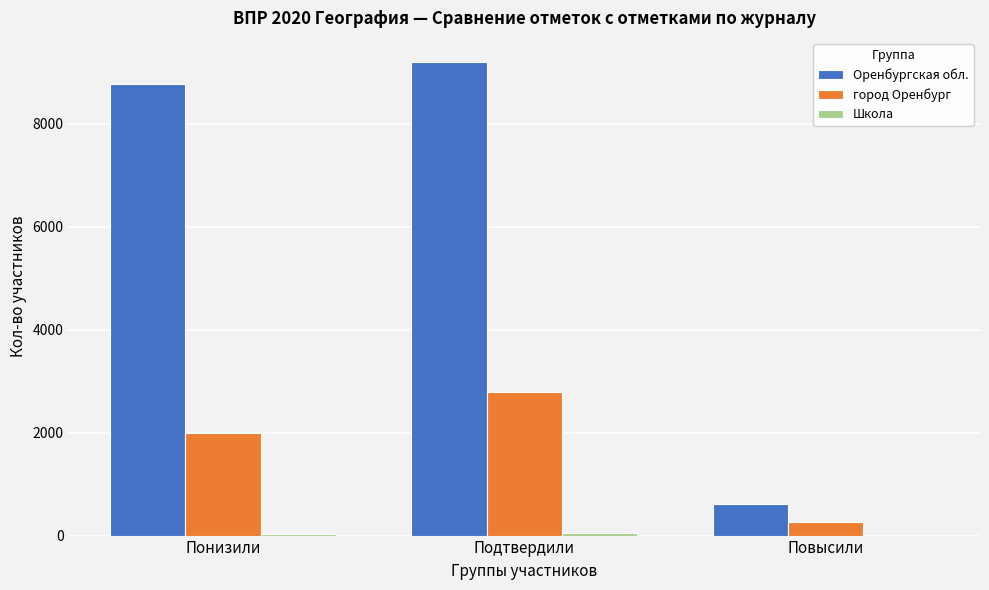

What is the sum of all Оренбургская обл. values?

18574